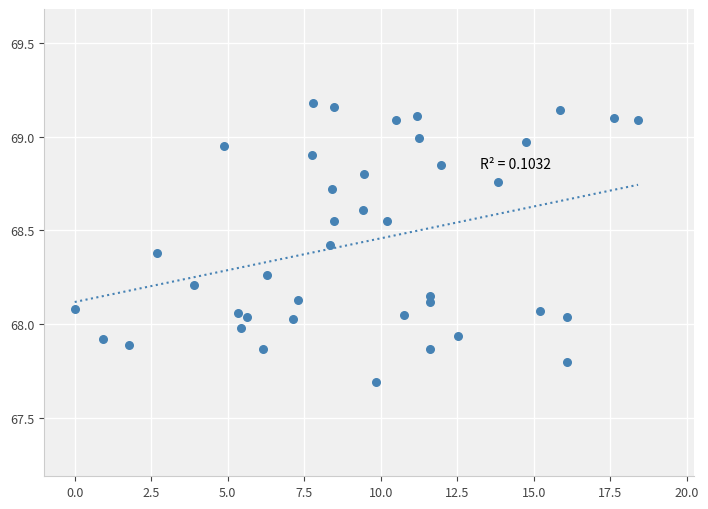

What is the range of Y values (max minus min)?

1.5